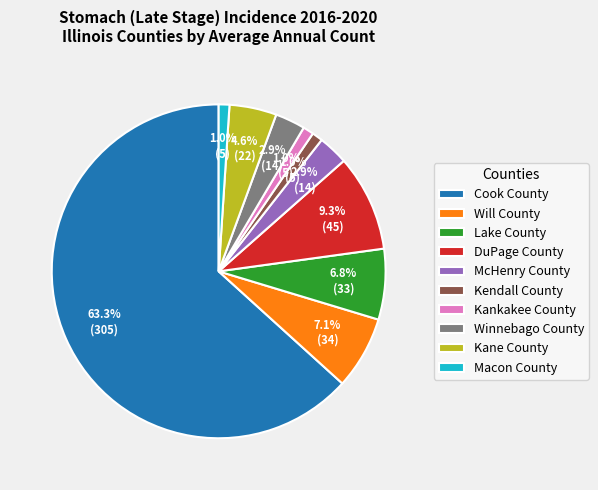

Which category has the biggest portion of the pie?

Cook County